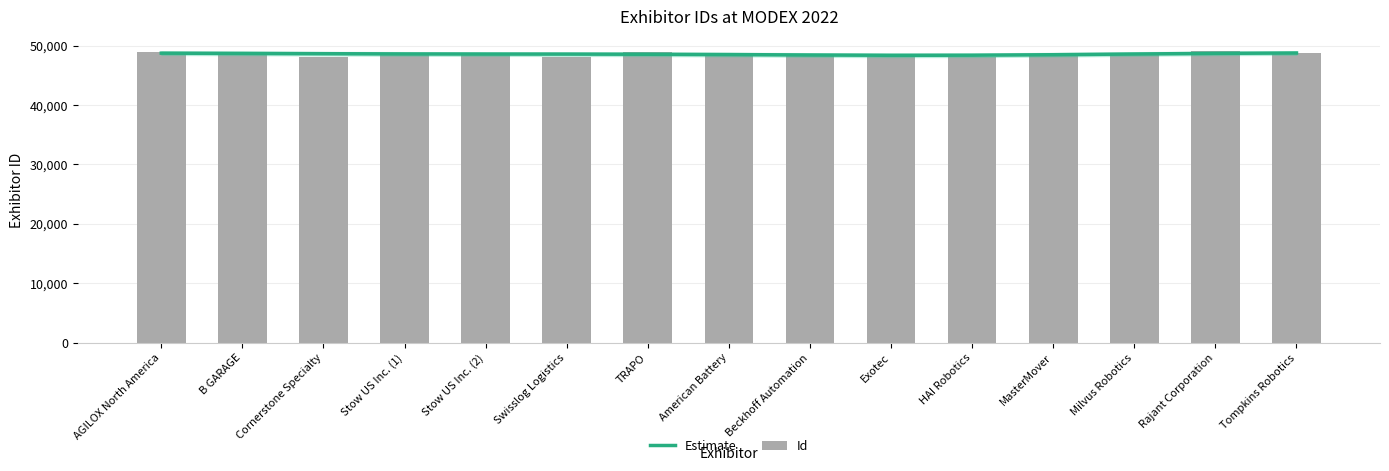

Reading left to right, extract all data points from this chart.

Estimate: 48723	48685	48634	48594	48575	48565	48541	48488	48415	48364	48378	48462	48582	48689	48749
Id: 48916	48854	48149	48737	48738	48075	48969	48809	48243	48090	48081	48279	48758	49021	48732